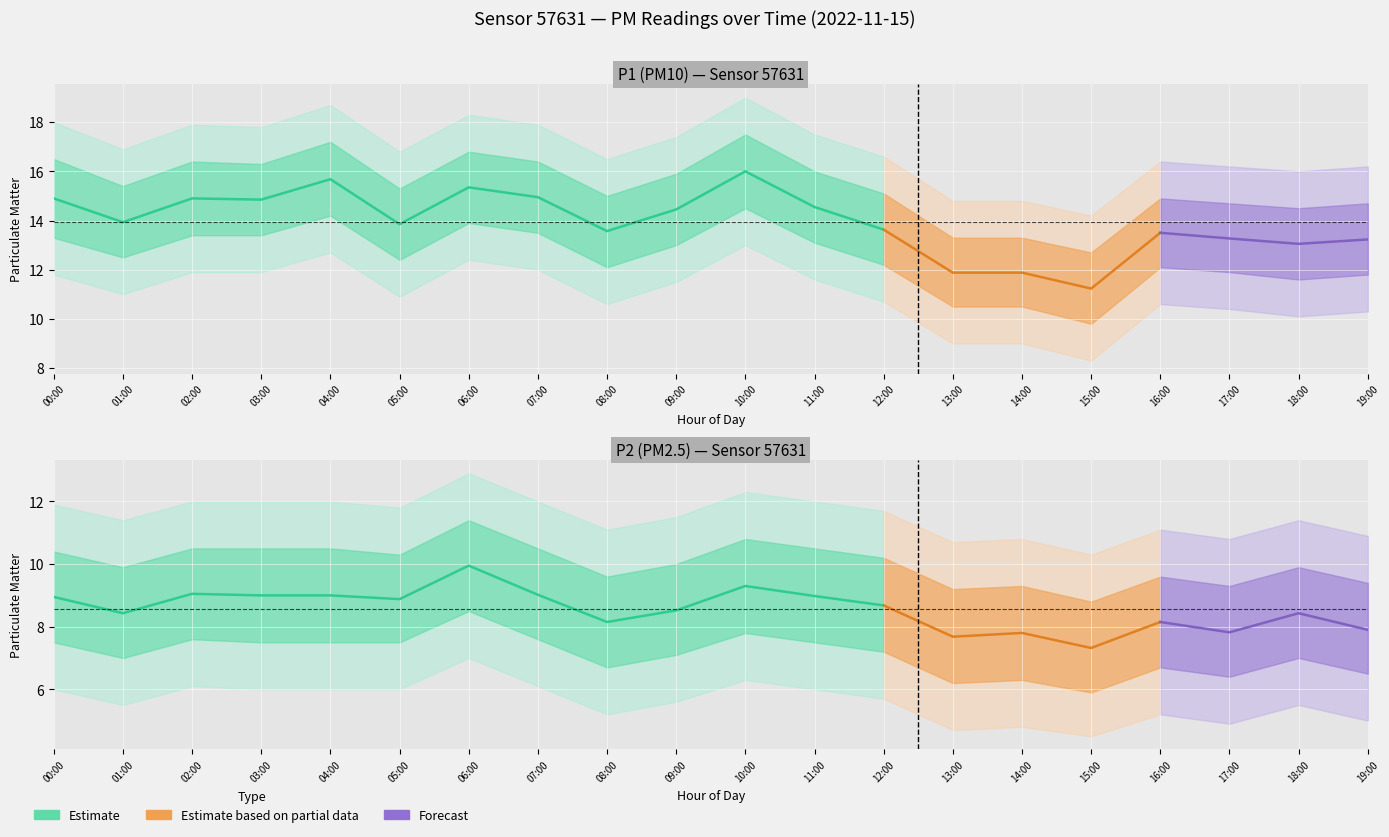

List the series in order of their overall mean, highest first.

P1, P2